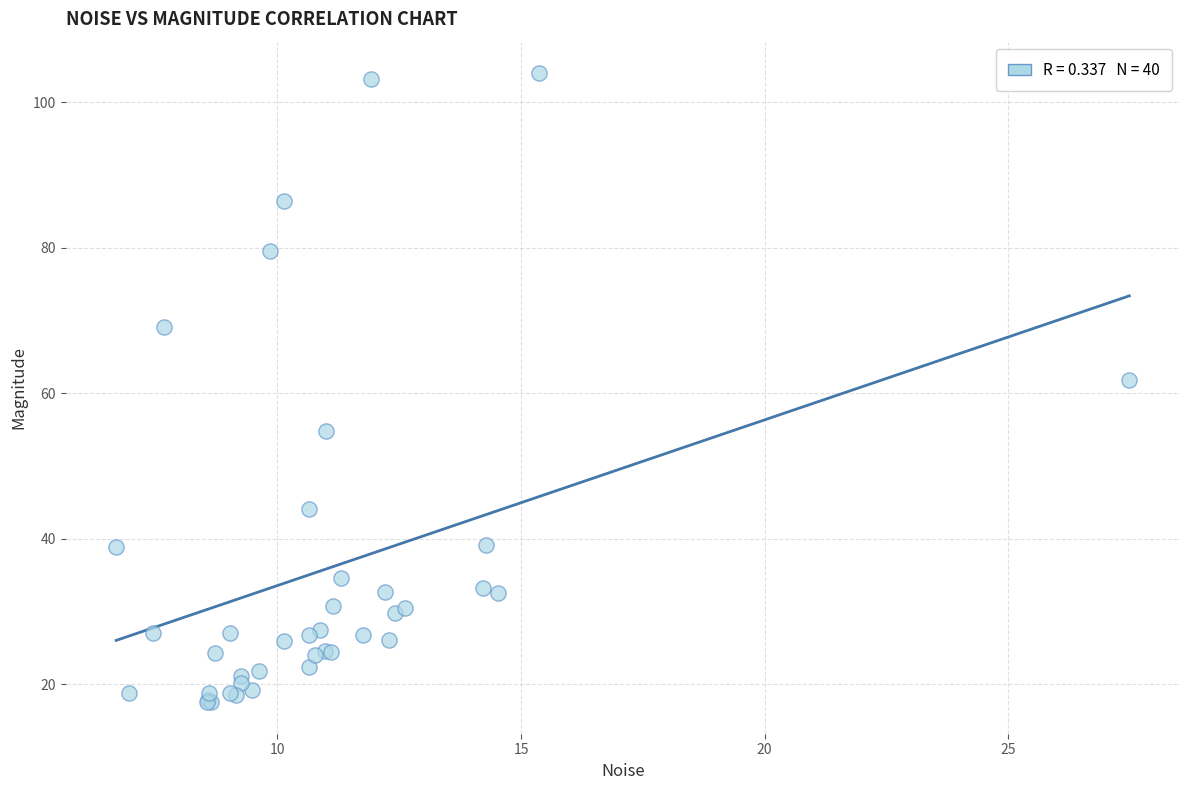

What Y value in the scatter plot is closest to 60?

61.8